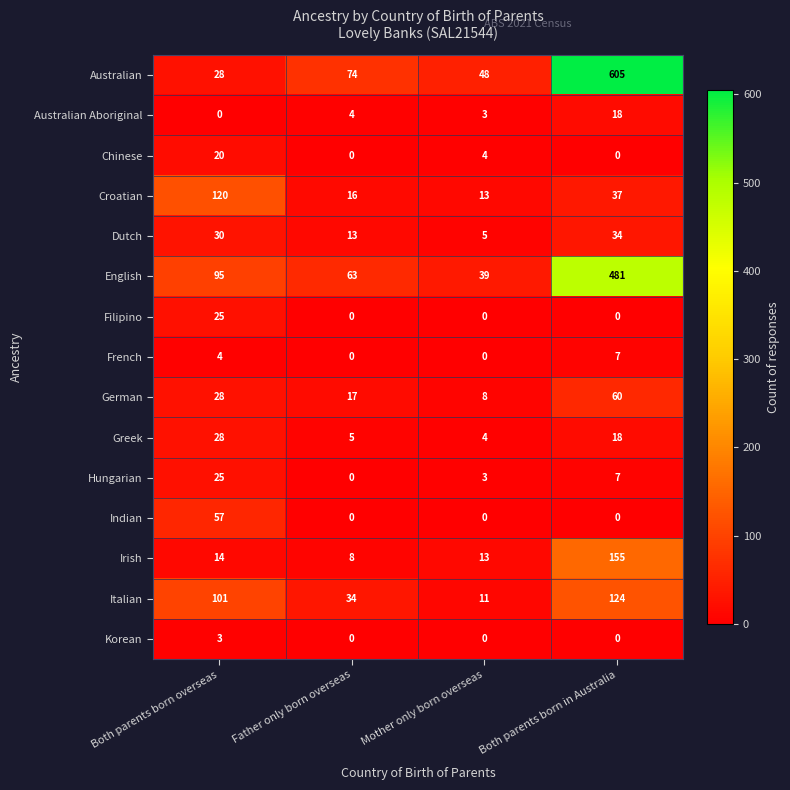

What is the total value across all series at Both parents born overseas?

578